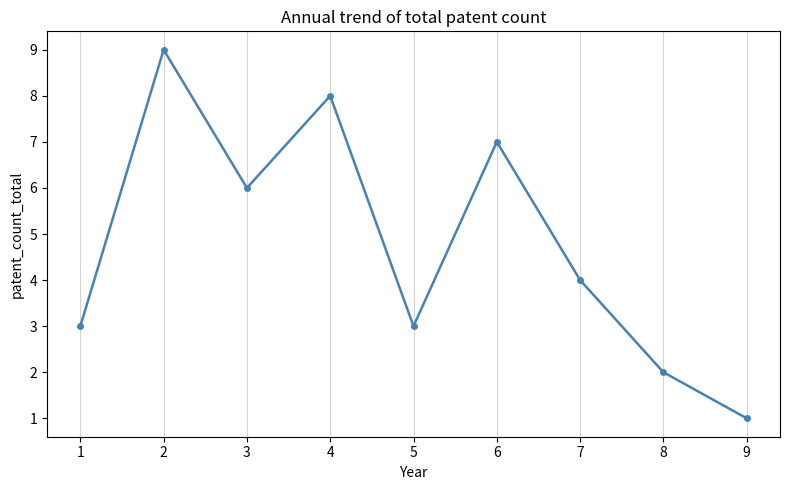

How many data points does each series have?

9